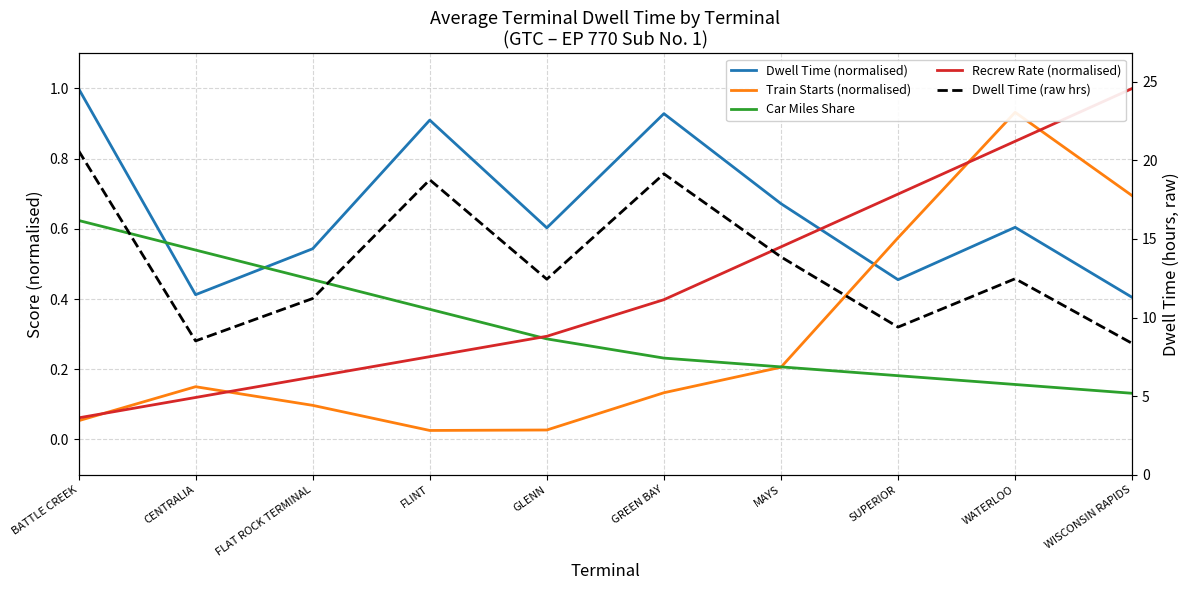

What is the difference between the highest and lowest values at FLAT ROCK TERMINAL?

11.1